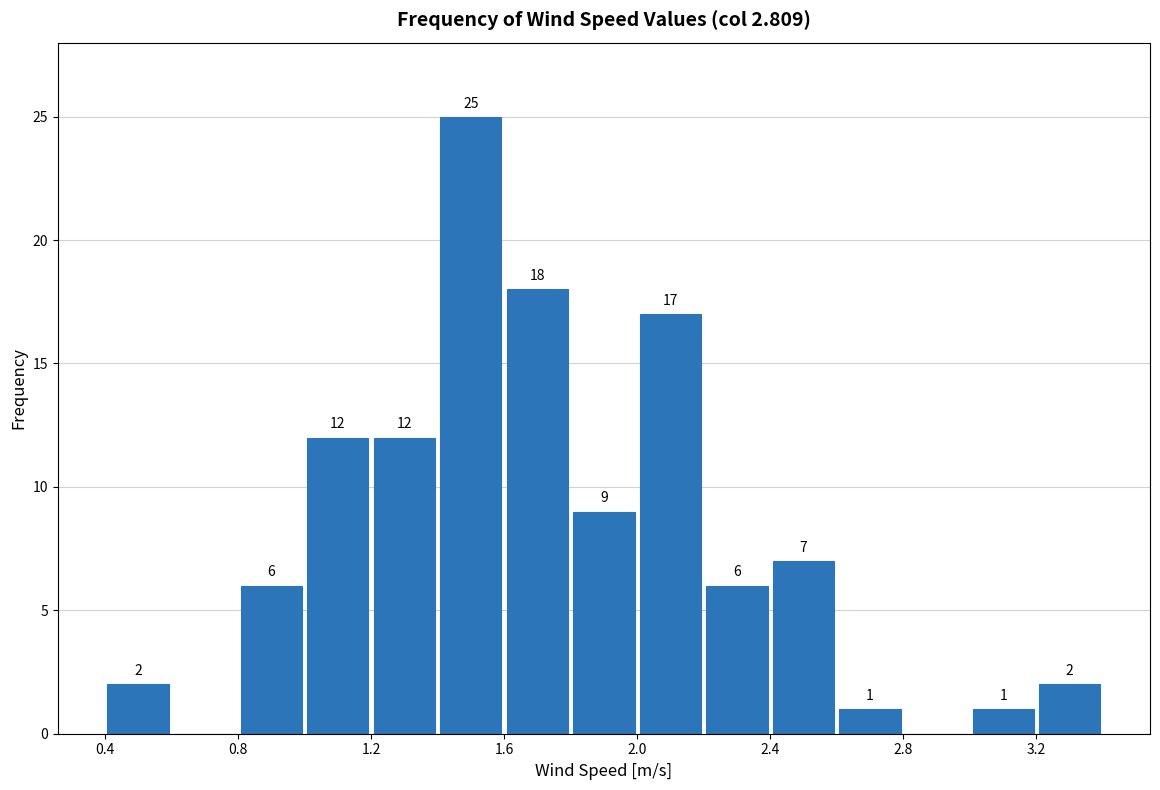

Over which range of the x-axis is the bar tallest?

1.4 to 1.6